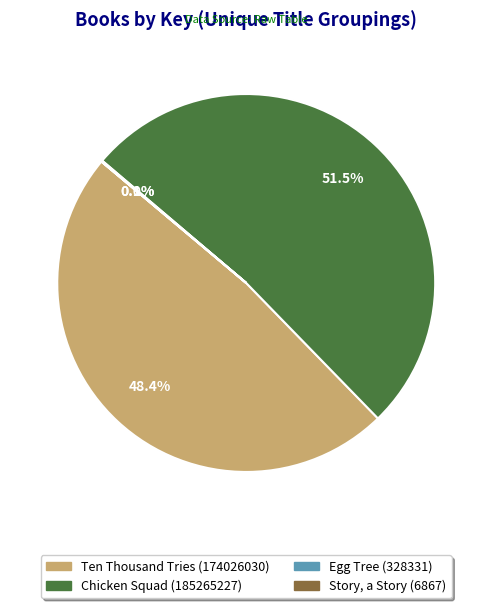

Is the sum of Ten Thousand Tries (174026030) and Chicken Squad (185265227) greater than half?

Yes